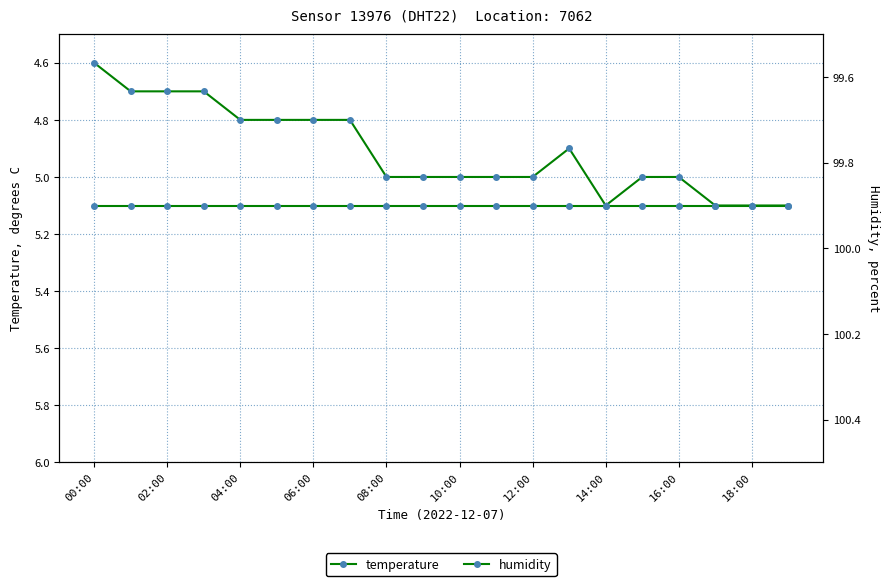

At which label does humidity reach its peak?

00:00